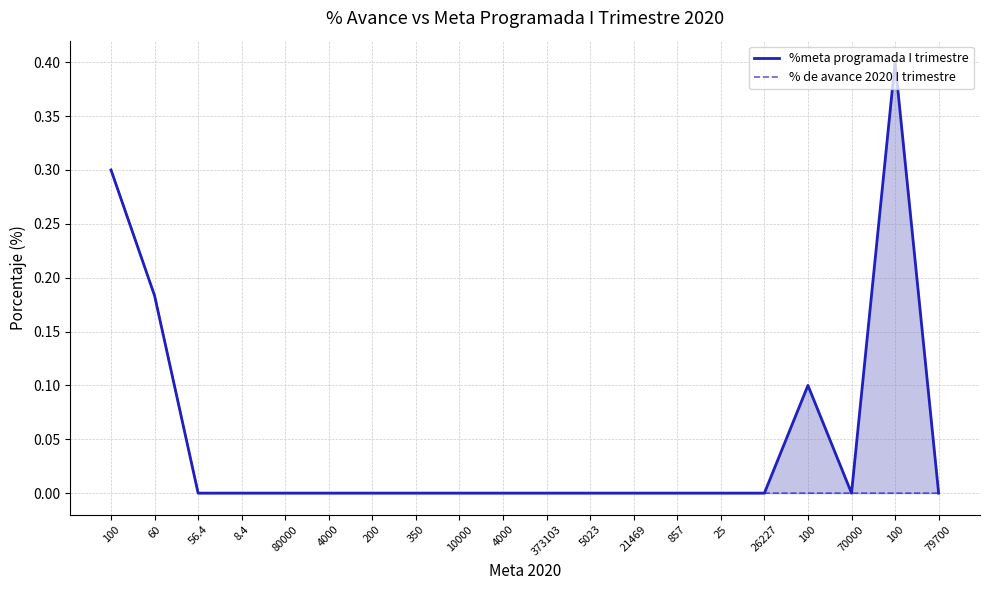

Count the %meta programada I trimestre values in the range 0 to 1.

20